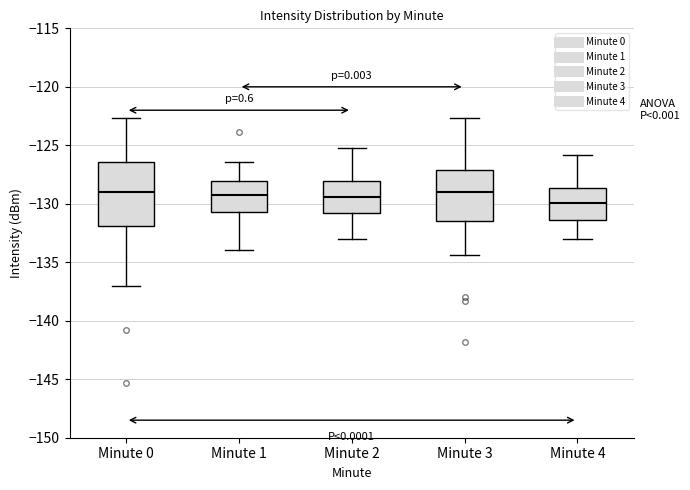

Where does the median line of the box for Minute 4 sit on the y-axis? The values are not printed on the chart, so give them approximately, as read against the axis.

-130.0